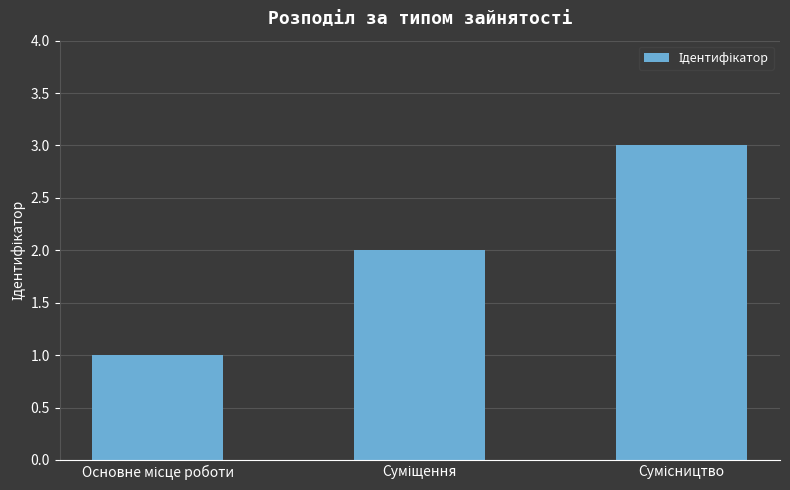

What is the difference between the maximum and minimum values?

2